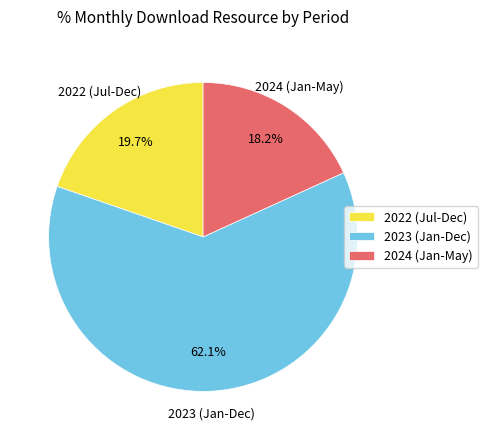

Rank the categories by value from lowest to highest.

2024 (Jan-May), 2022 (Jul-Dec), 2023 (Jan-Dec)